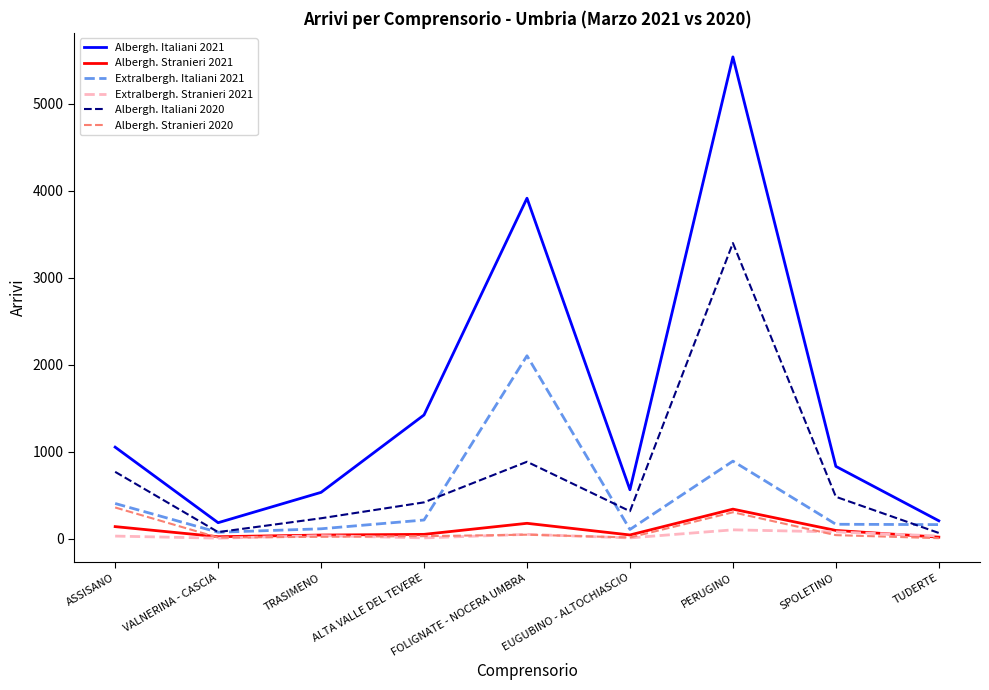

Which series has the largest range (max minus min)?

Albergh. Italiani 2021